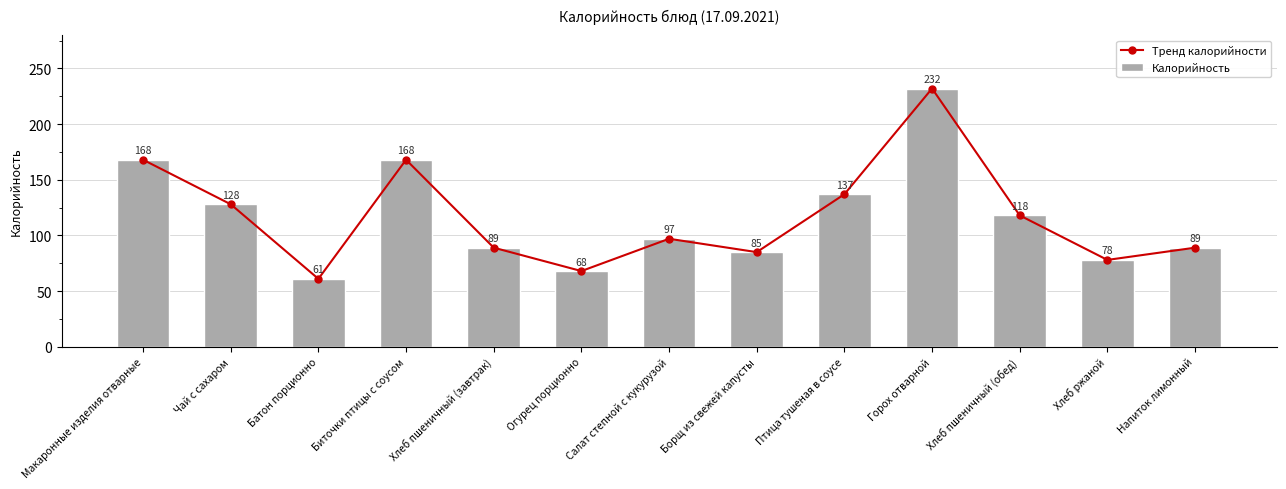

How many series are shown in this chart?

2